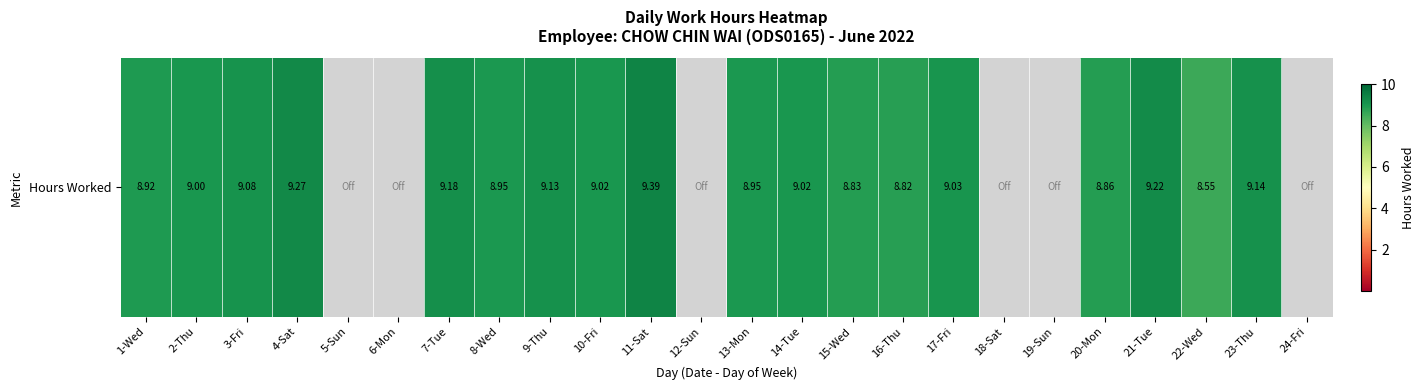

Rank the categories by value from highest to lowest.

11-Sat, 4-Sat, 21-Tue, 7-Tue, 23-Thu, 9-Thu, 3-Fri, 17-Fri, 10-Fri, 14-Tue, 2-Thu, 8-Wed, 13-Mon, 1-Wed, 20-Mon, 15-Wed, 16-Thu, 22-Wed, 5-Sun, 6-Mon, 12-Sun, 18-Sat, 19-Sun, 24-Fri